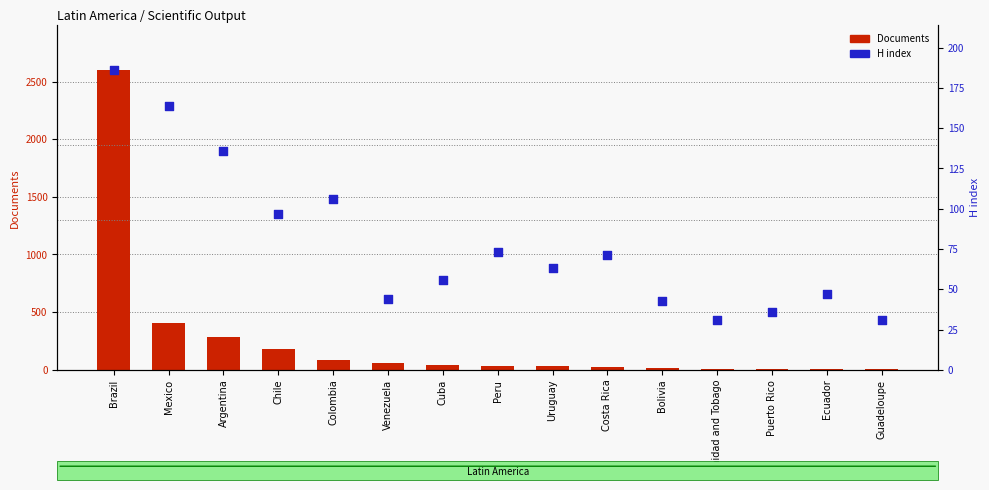

Which series reaches the maximum Y coordinate?

Documents